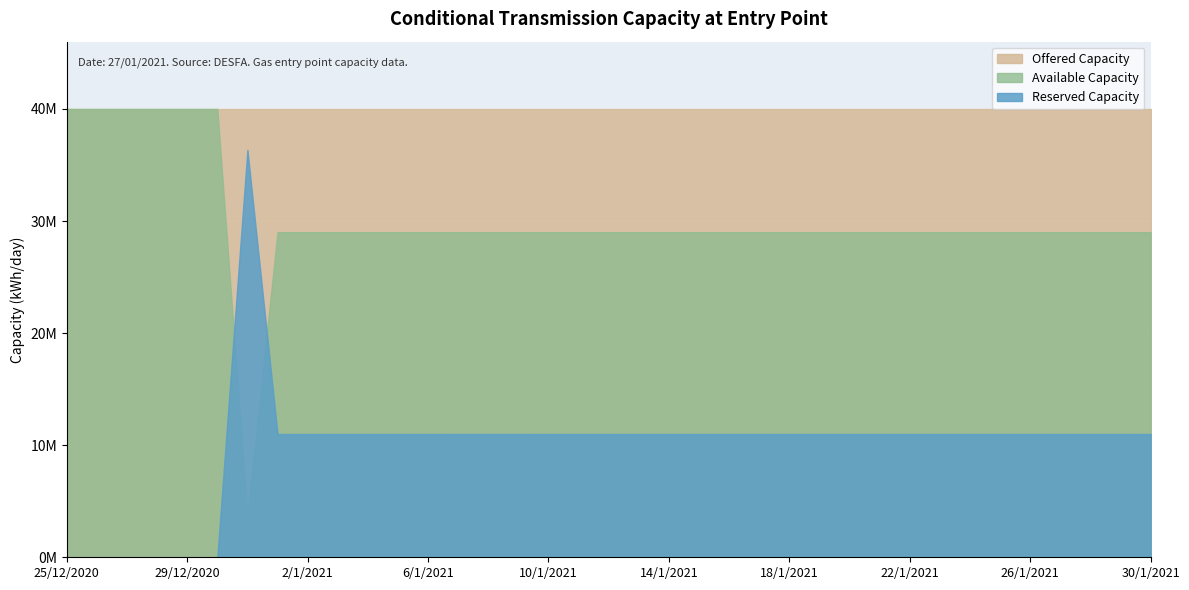

True or false: Available Capacity has a value of 28999000 at 8/1/2021.

True